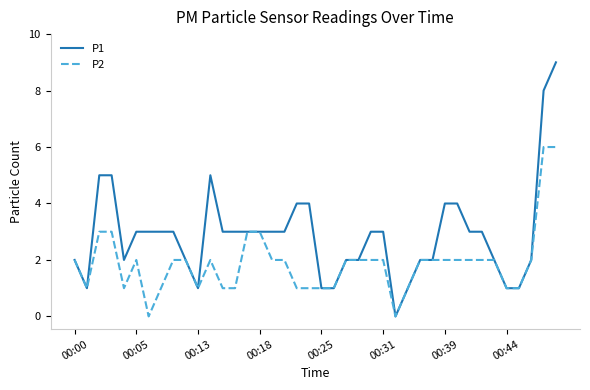

List the series in order of their peak value, highest first.

P1, P2